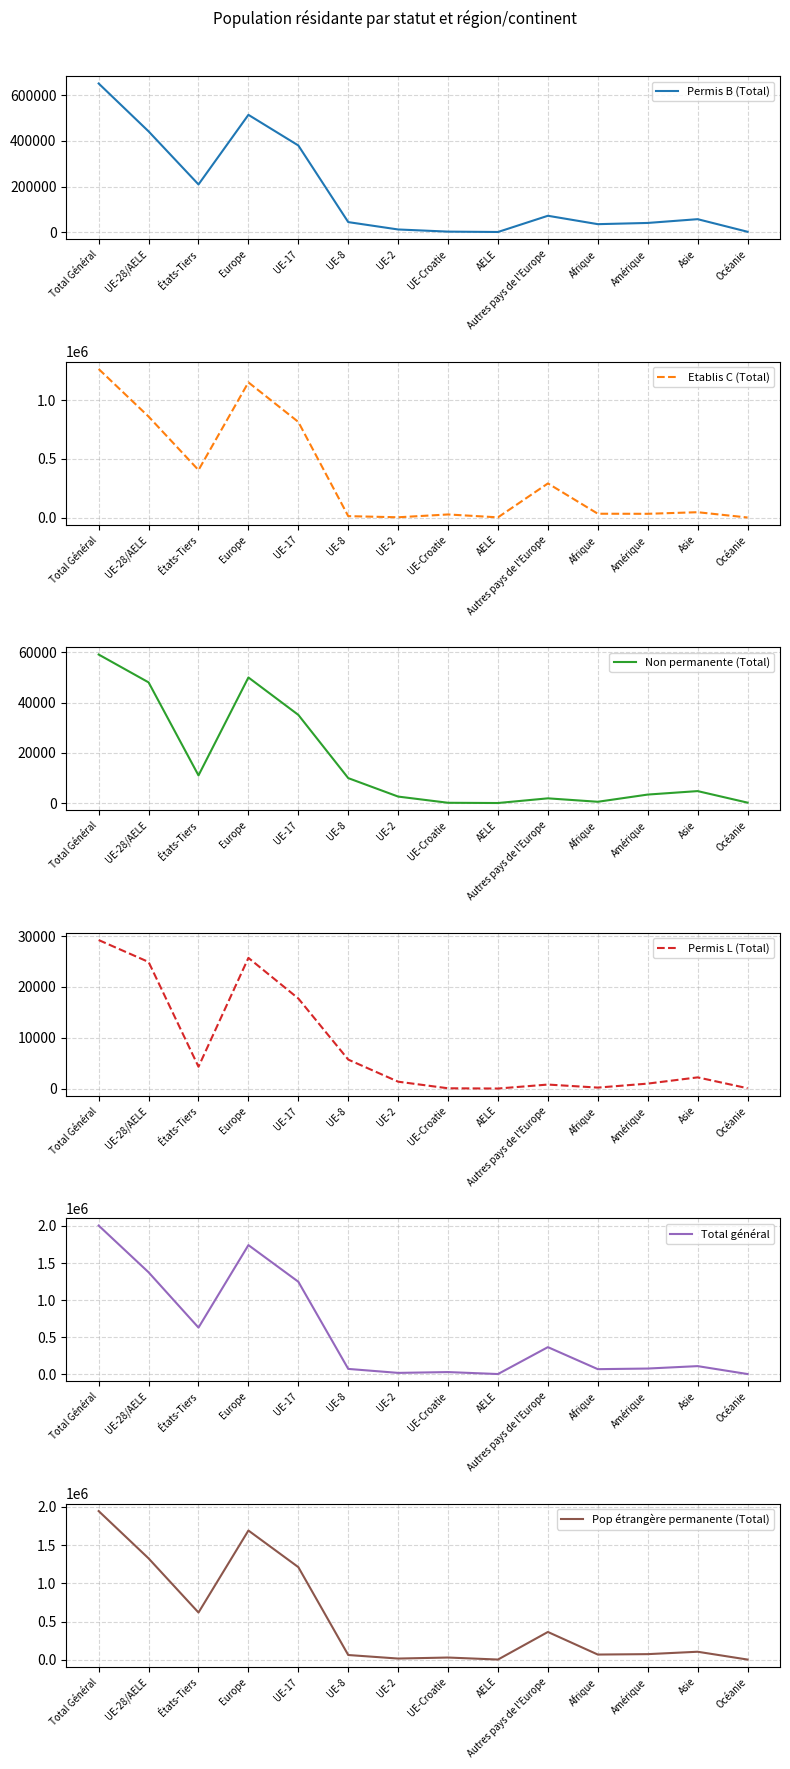

Which category has the lowest value across all series?

AELE